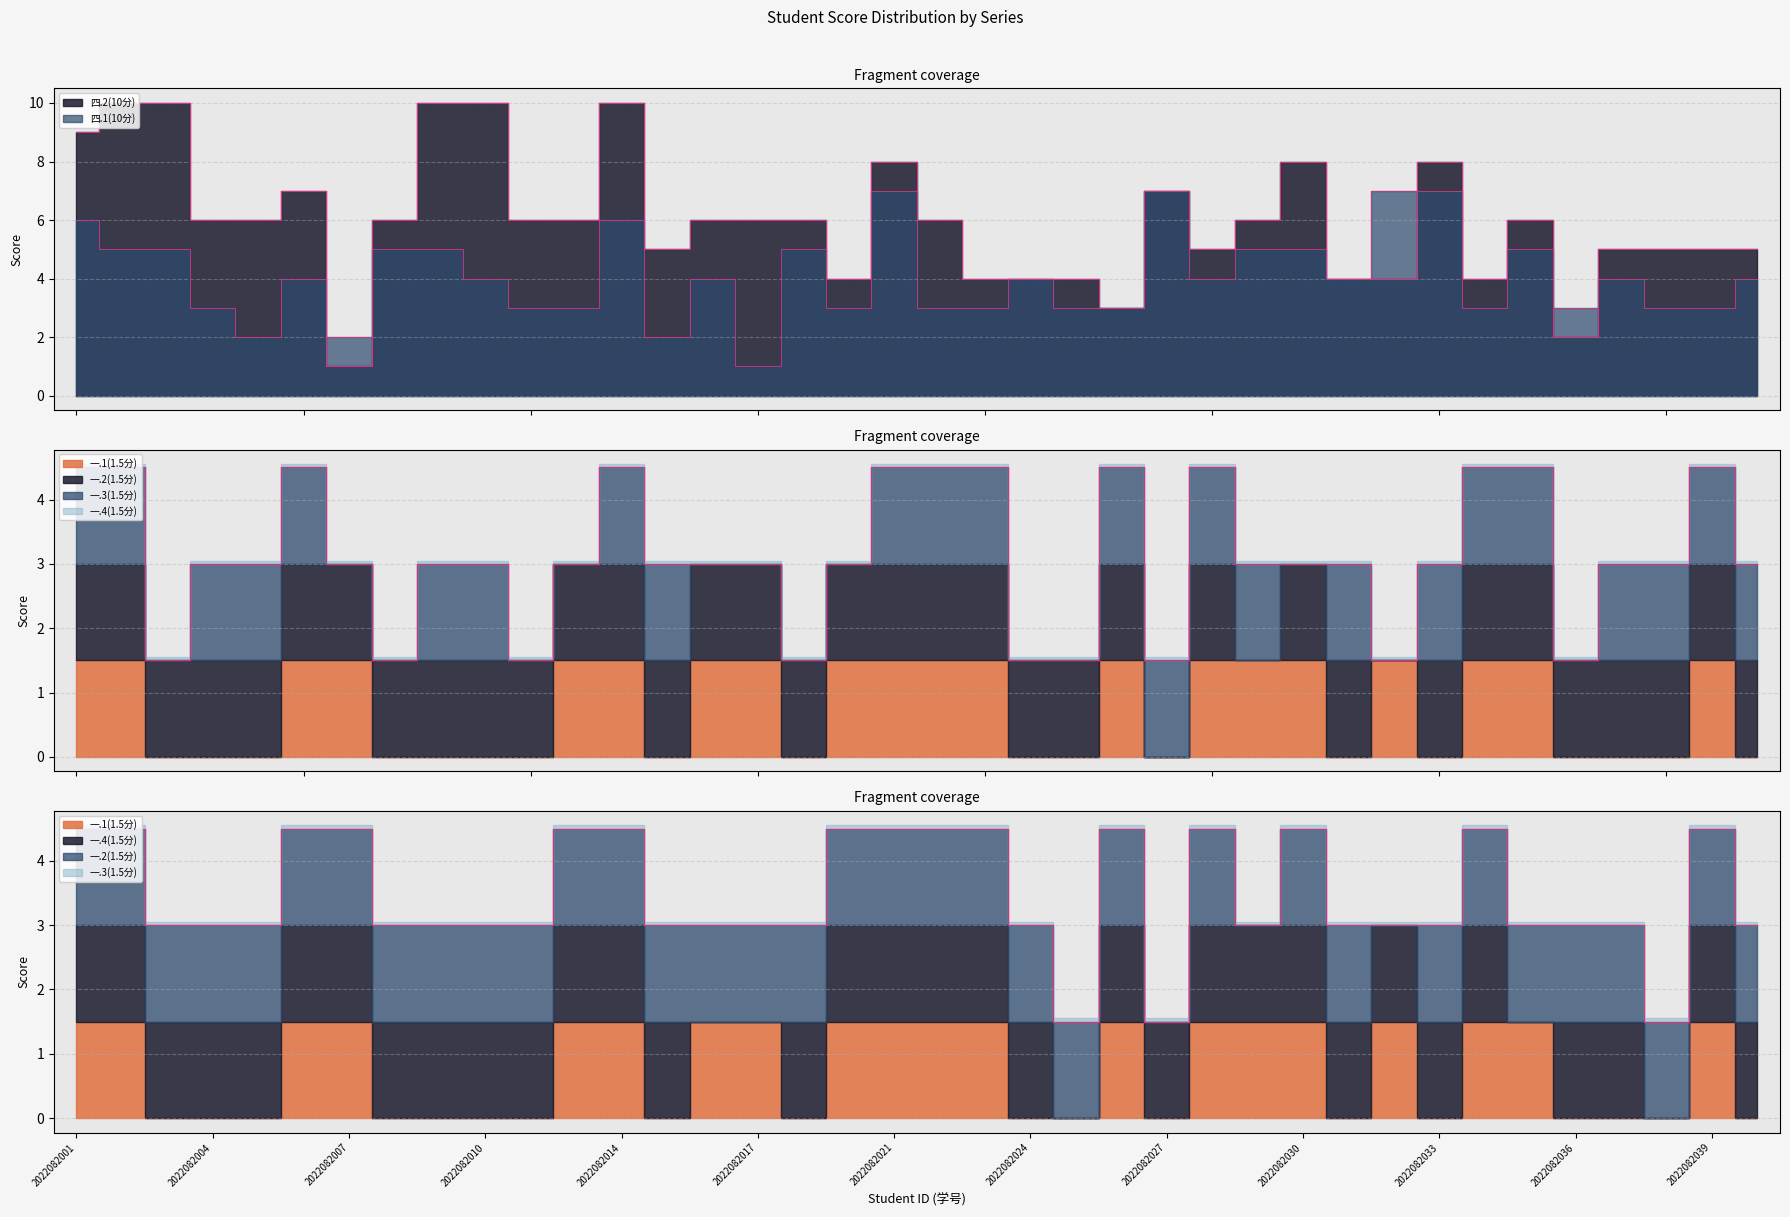

What is the maximum value for 四.2(10分)?

10.0